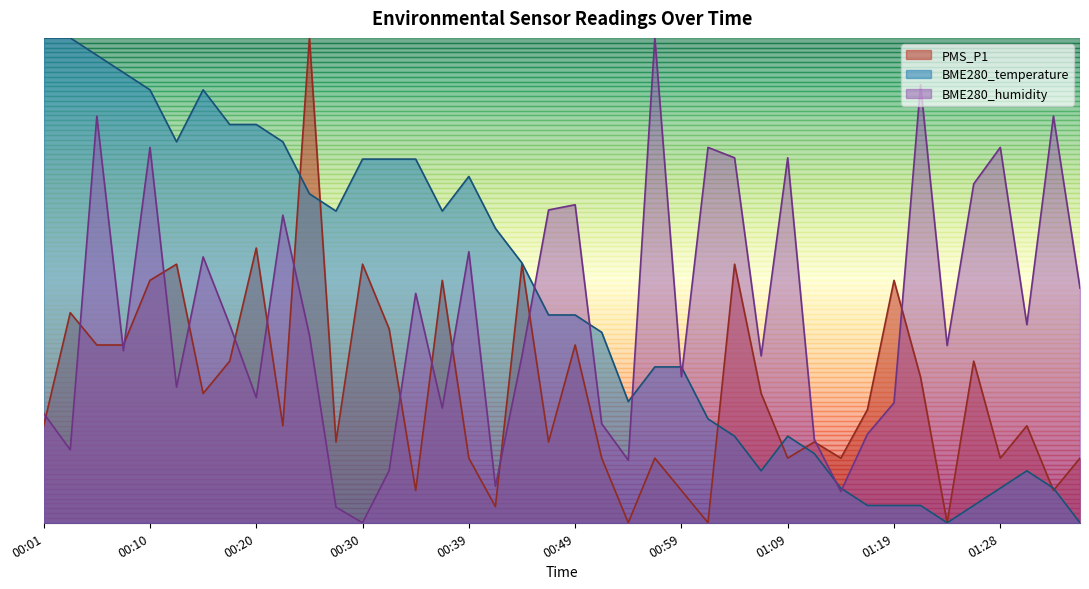

Rank the series by their maximum value, from lowest to highest.

PMS_P1, BME280_temperature, BME280_humidity